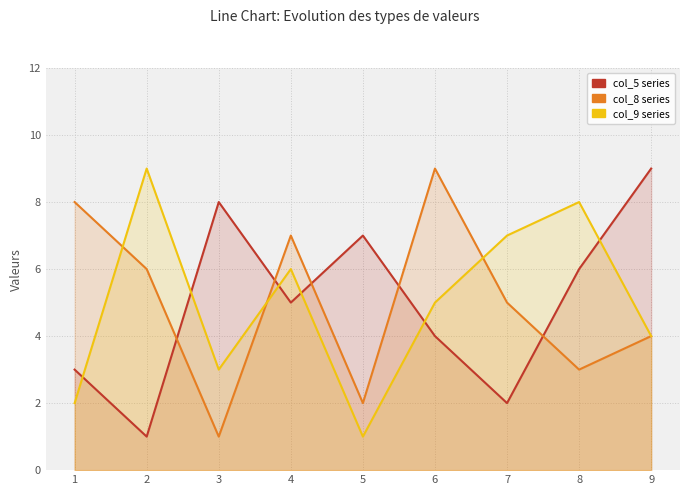

How many lines are shown in the chart?

3